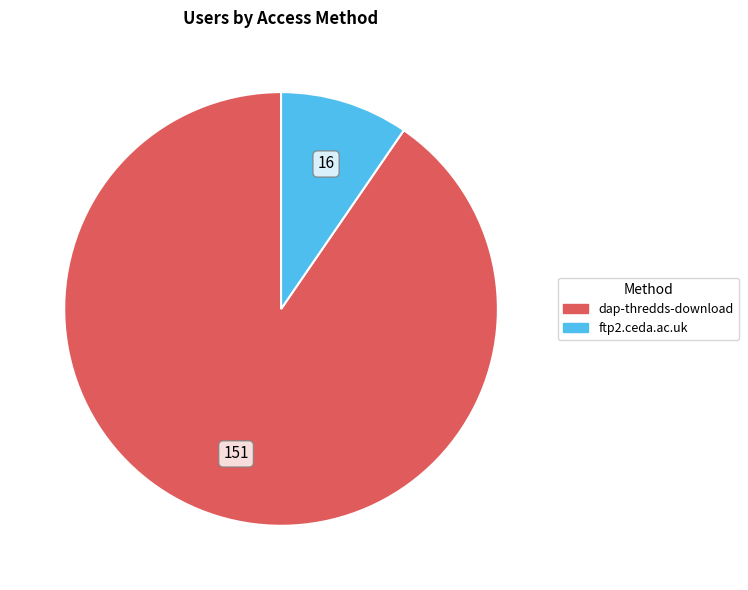

Is the sum of ftp2.ceda.ac.uk and dap-thredds-download greater than half?

Yes